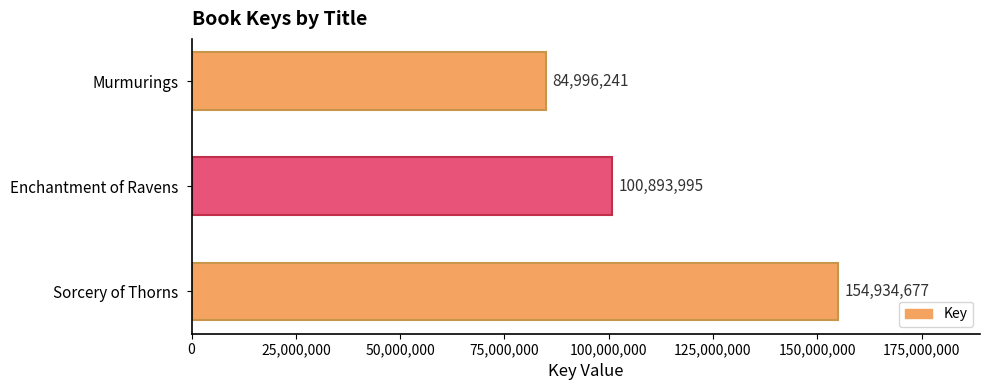

Is it true that the value at Murmurings is 84996241?

True